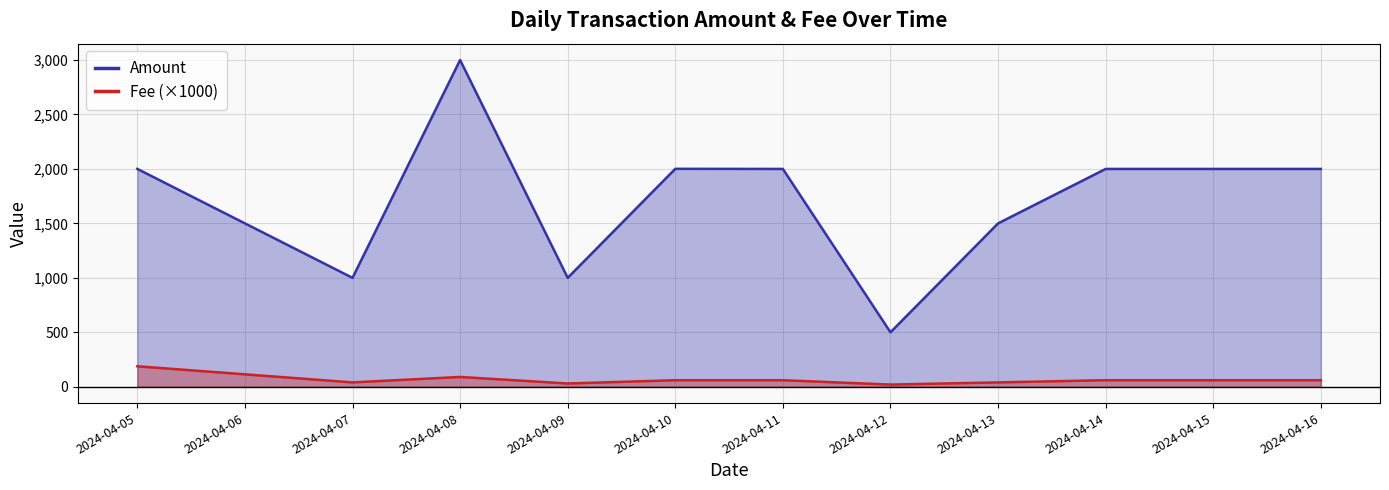

List the series in order of their overall mean, highest first.

Amount, Fee (×1000)